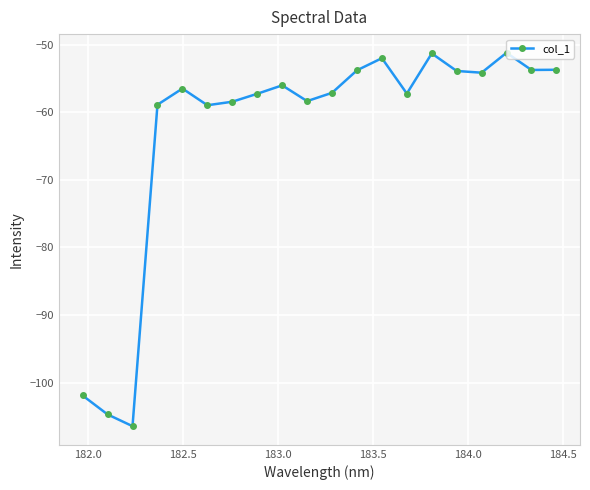

True or false: the data has more than 0 interior local peaks.

True